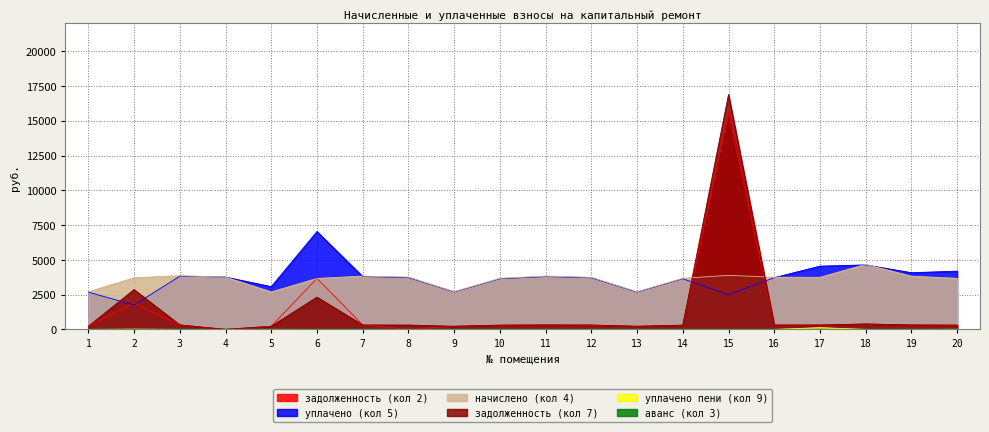

Which series changed the most between 19 and 20?

начислено (кол 4)